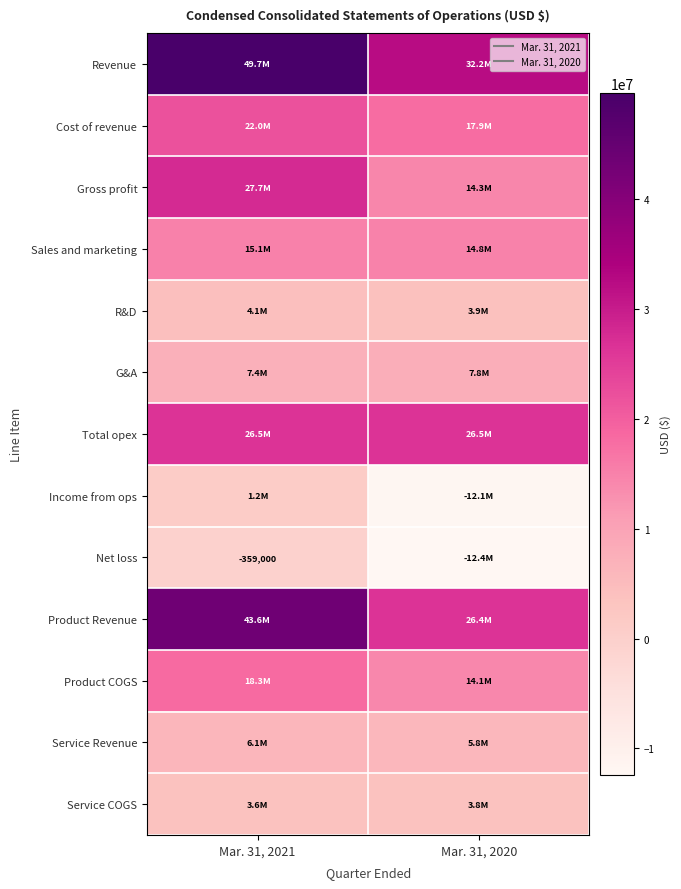

At which category does the chart reach its peak across all series?

Mar. 31, 2021